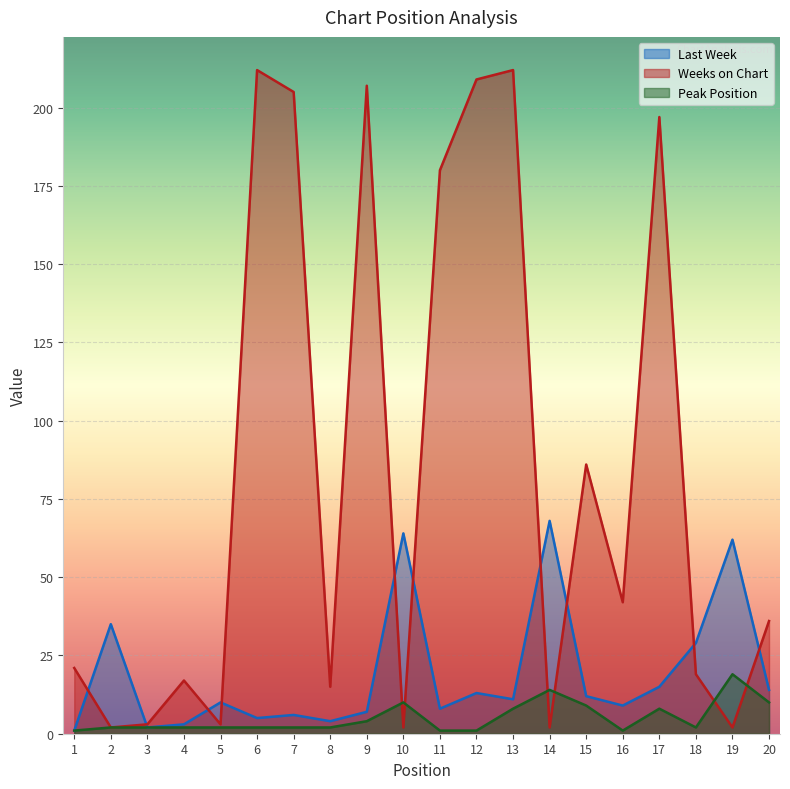

Where is the first local maximum for Weeks on Chart?

4